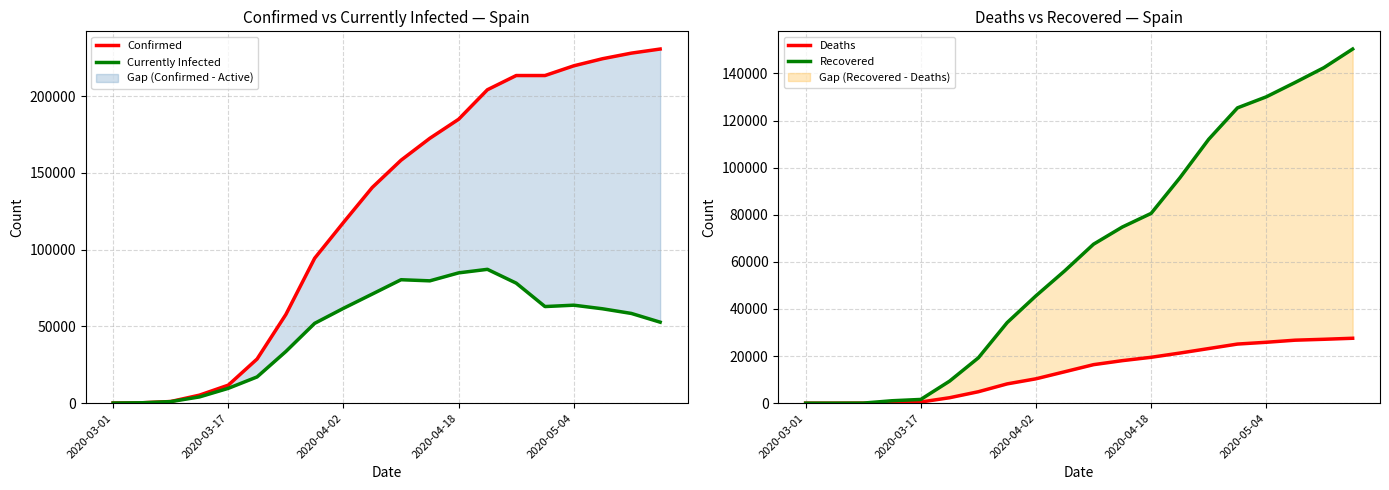

How many times do Currently Infected and Recovered cross each other?

1